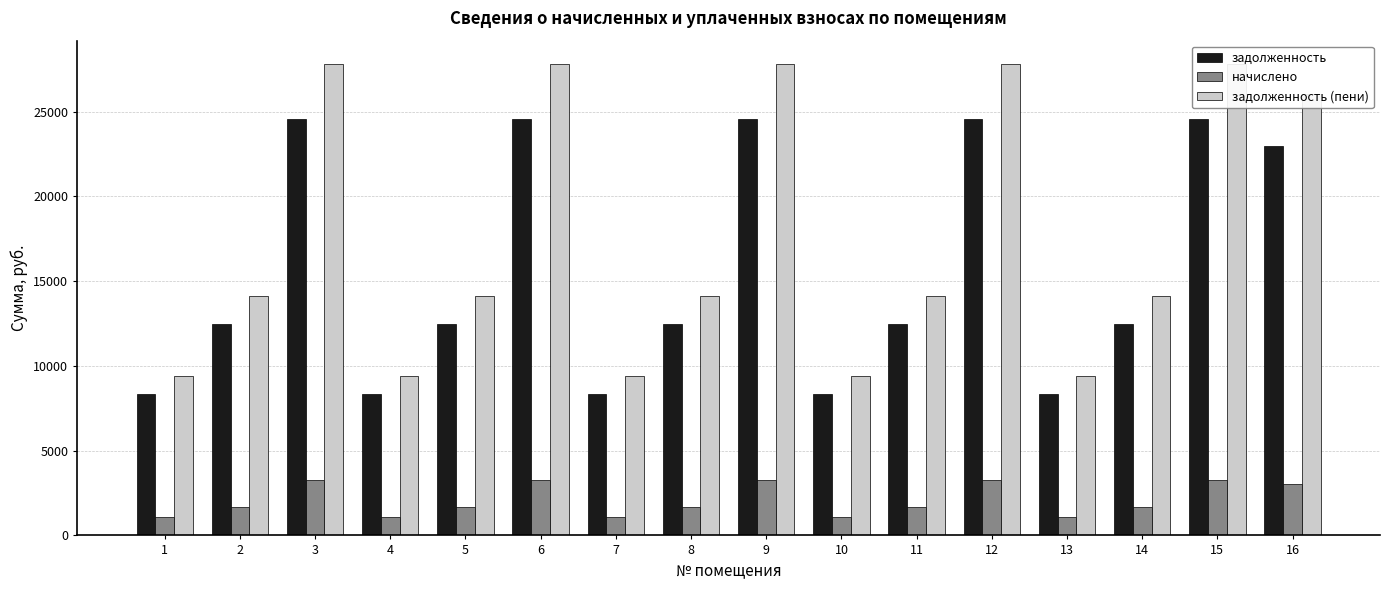

True or false: задолженность (пени) has a value of 9422.6 at 4.

True